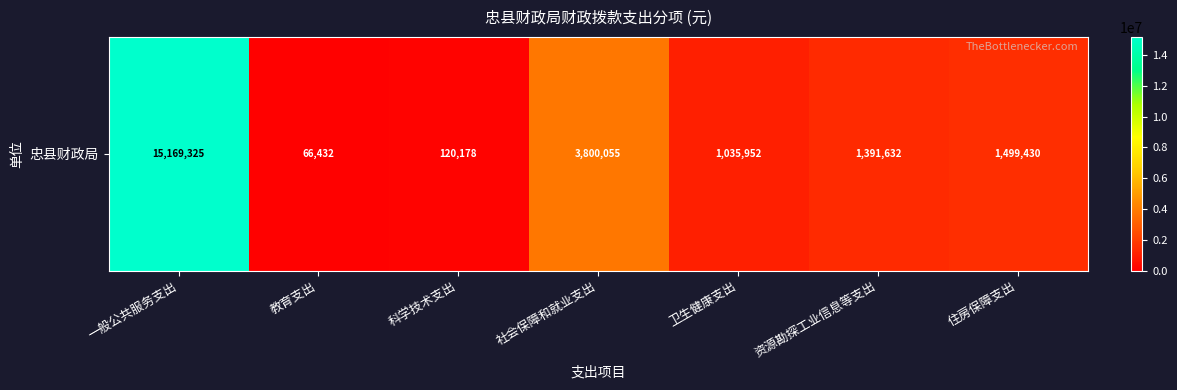

Reading right to left, transcribe all the data shown in this chart.

住房保障支出=1499430	资源勘探工业信息等支出=1391632	卫生健康支出=1035952	社会保障和就业支出=3800055	科学技术支出=120178	教育支出=66432	一般公共服务支出=15169325